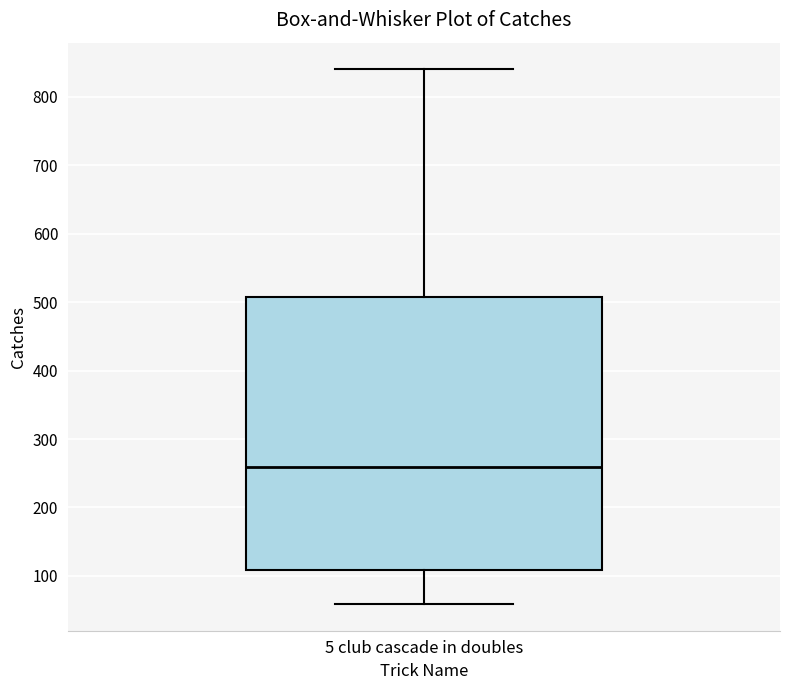

Where does the upper whisker of the box for 5 club cascade in doubles end on the y-axis? The values are not printed on the chart, so give them approximately, as read against the axis.

840